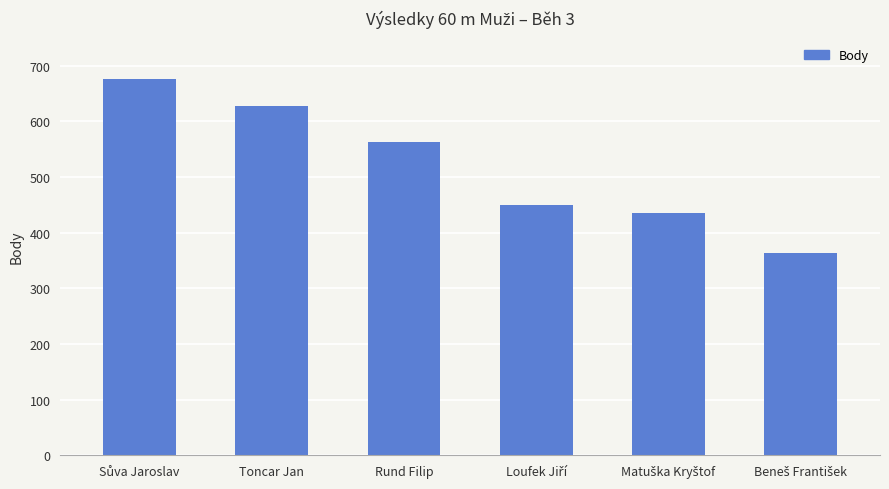

Reading left to right, transcribe all the data shown in this chart.

675	628	563	449	436	364